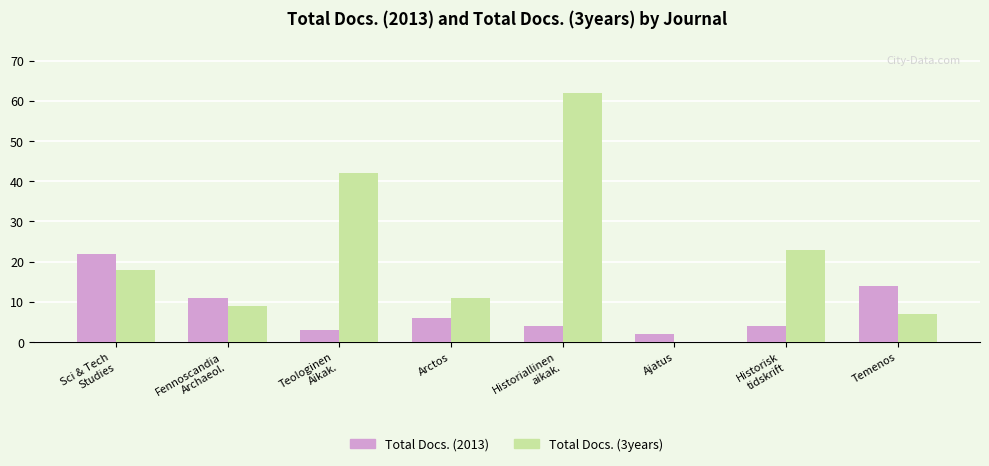

What is the maximum value shown in the chart?

62